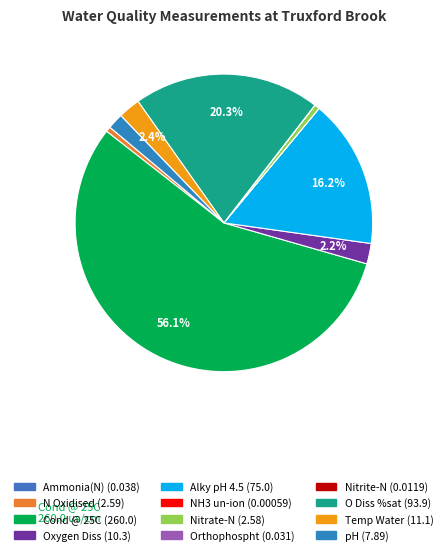

To the nearest percent, what percentage of the pie is Nitrate-N?

1%